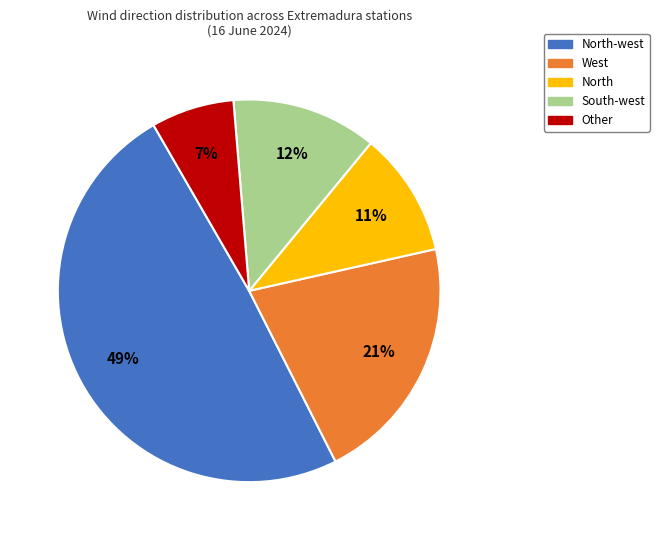

Is there any slice that represents more than half of the pie?

No